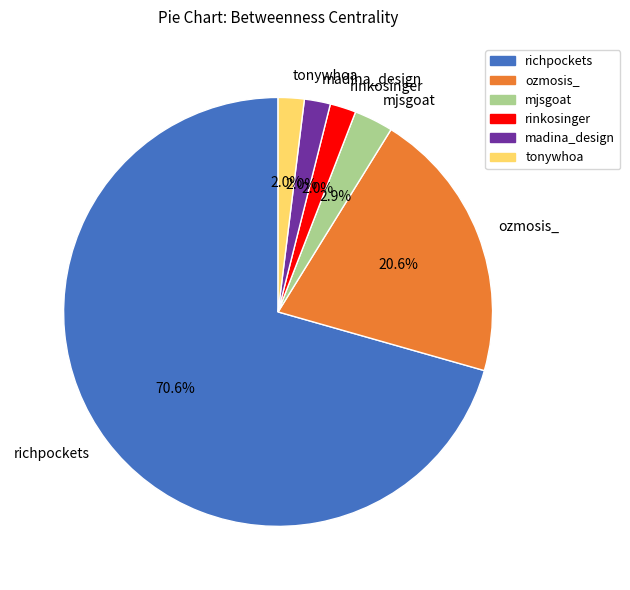

To the nearest percent, what is the difference between the tonywhoa and richpockets slice percentages?

69%